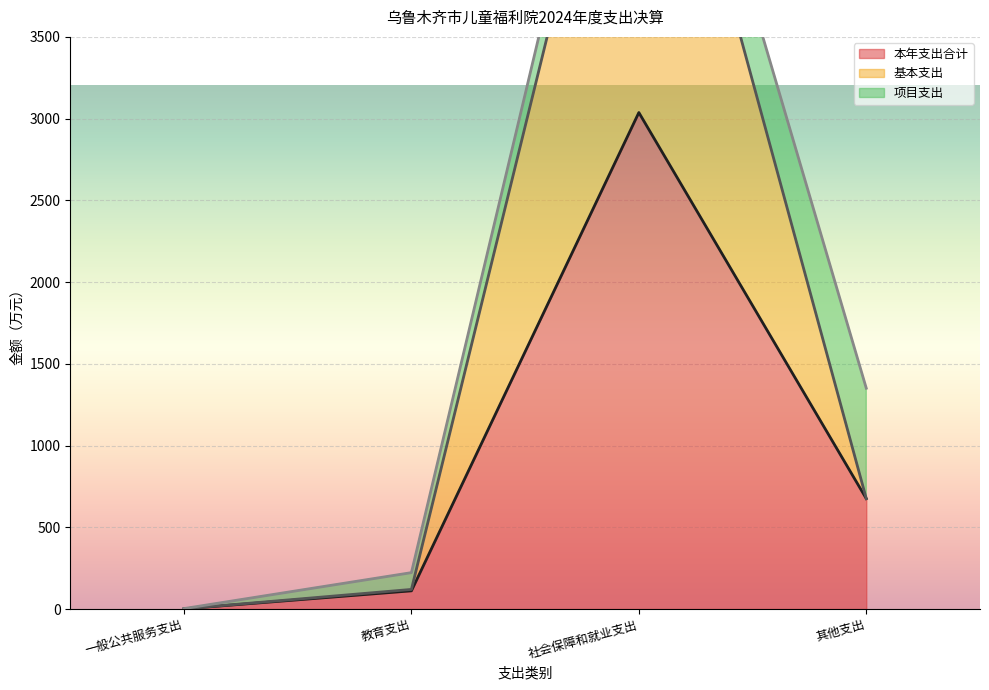

How many interior local peaks does the 本年支出合计 series have?

1